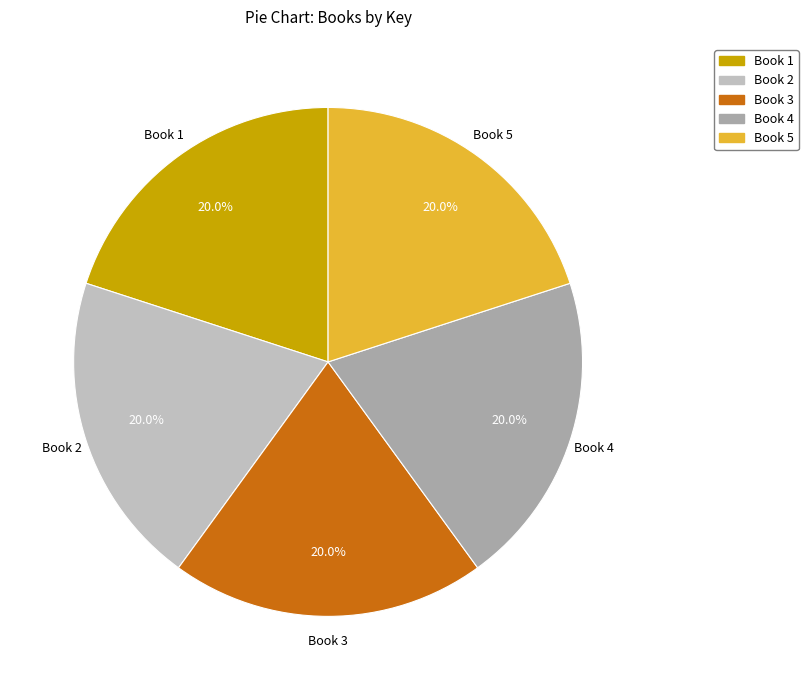

To the nearest percent, what is the combined percentage of Book 3 and Book 5?

40%